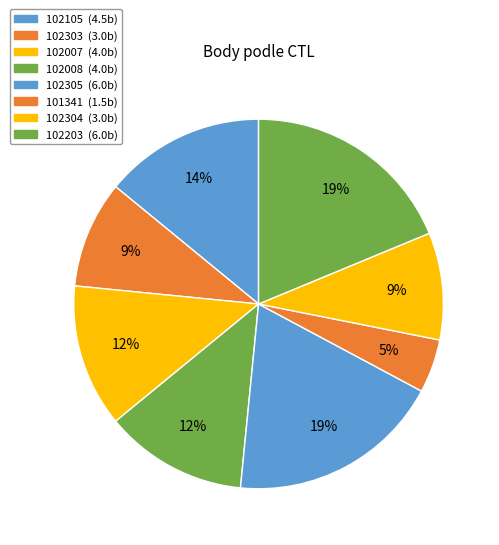

To the nearest percent, what percentage of the pie is 102203?

19%